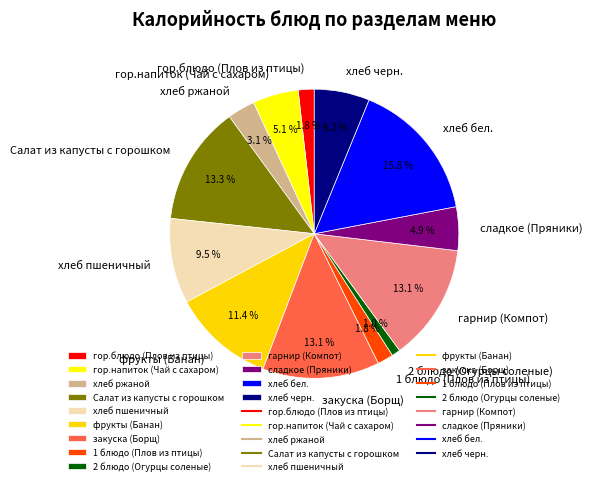

What percentage is the 1 блюдо (Плов из птицы) slice, to the nearest percent?

2%